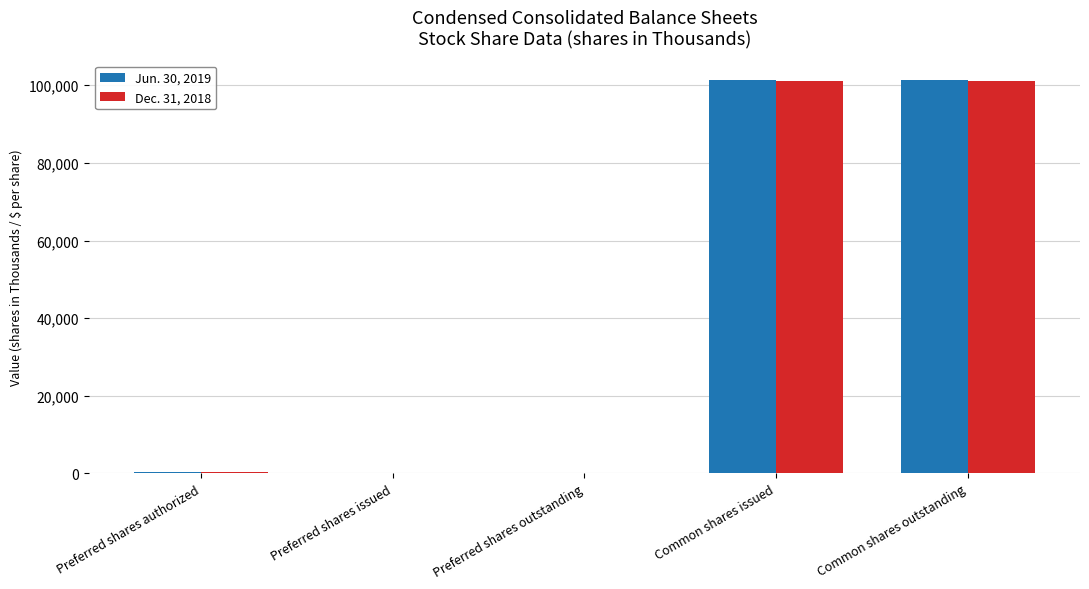

The Jun. 30, 2019 series shows 230 at Preferred shares authorized. True or false?

True